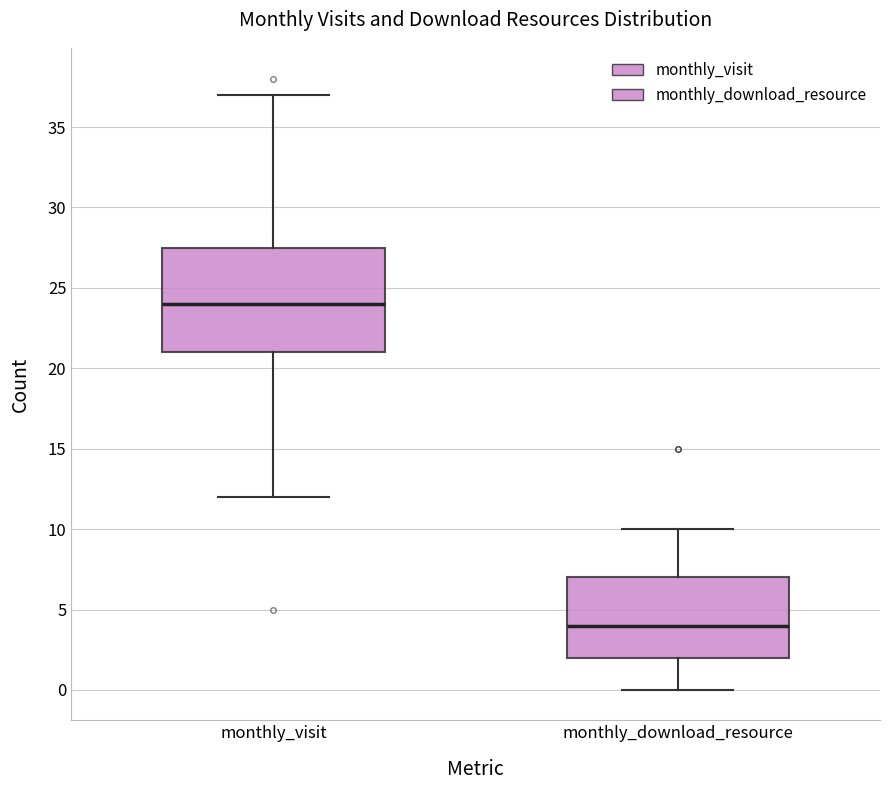

Which box is the tallest, from its lower edge to its upper edge?

monthly_visit